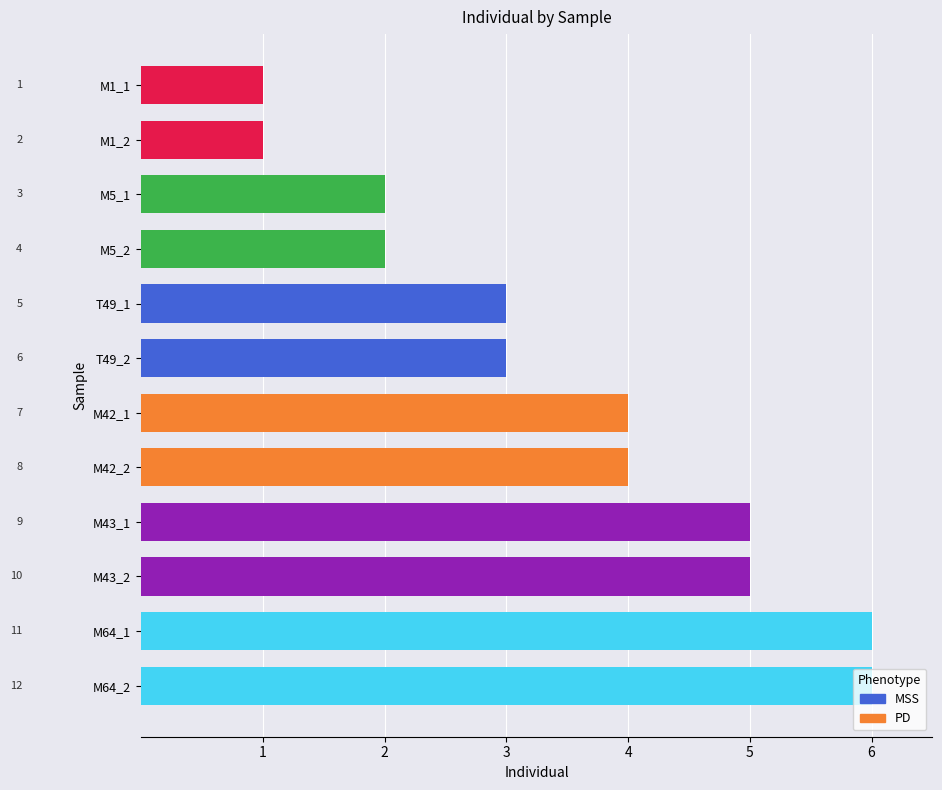

Is it true that the value at M43_2 is 5?

True